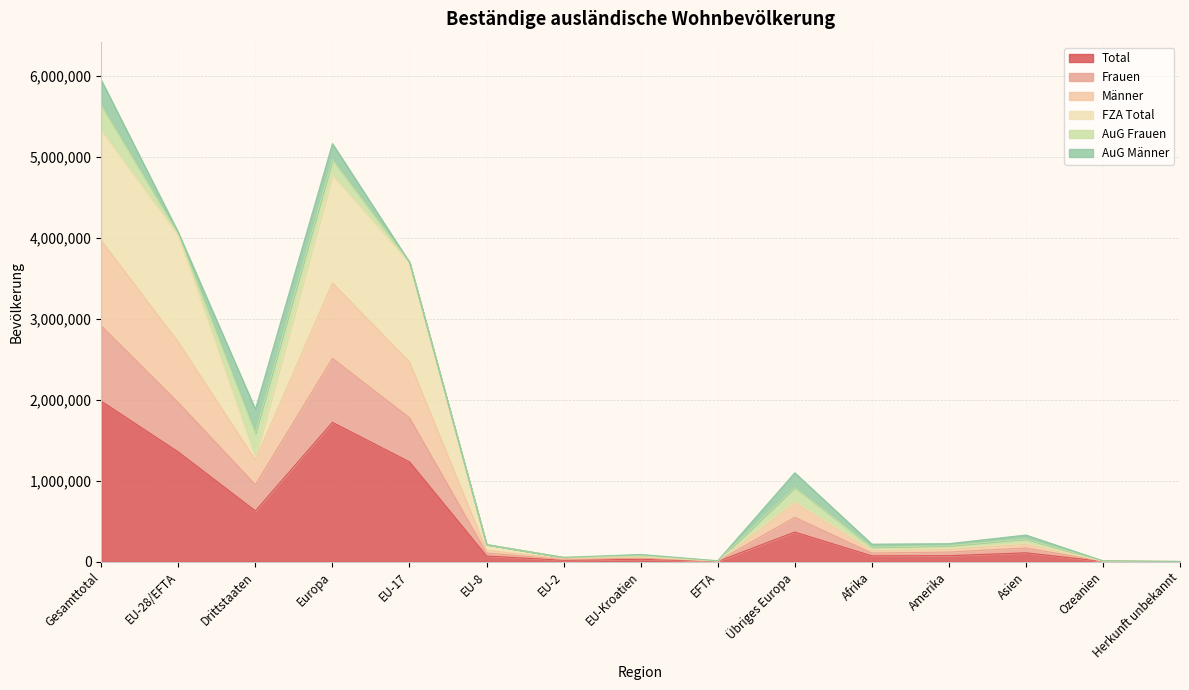

What is the highest value of the Total series?

1981493